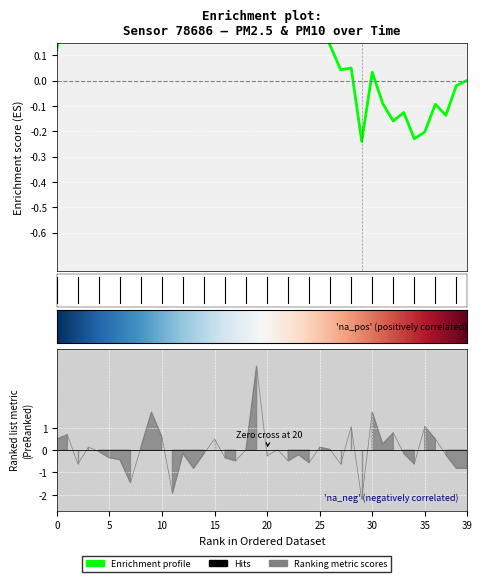

What is the value of the 6th point from the left?

-0.3